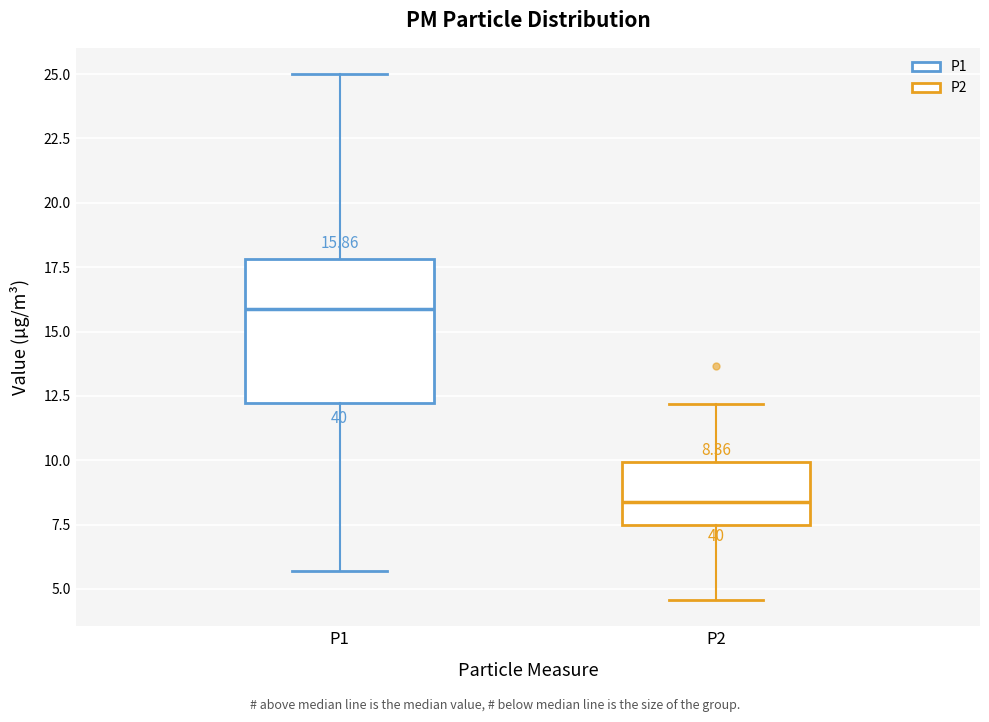

Which box's median line is the highest?

P1